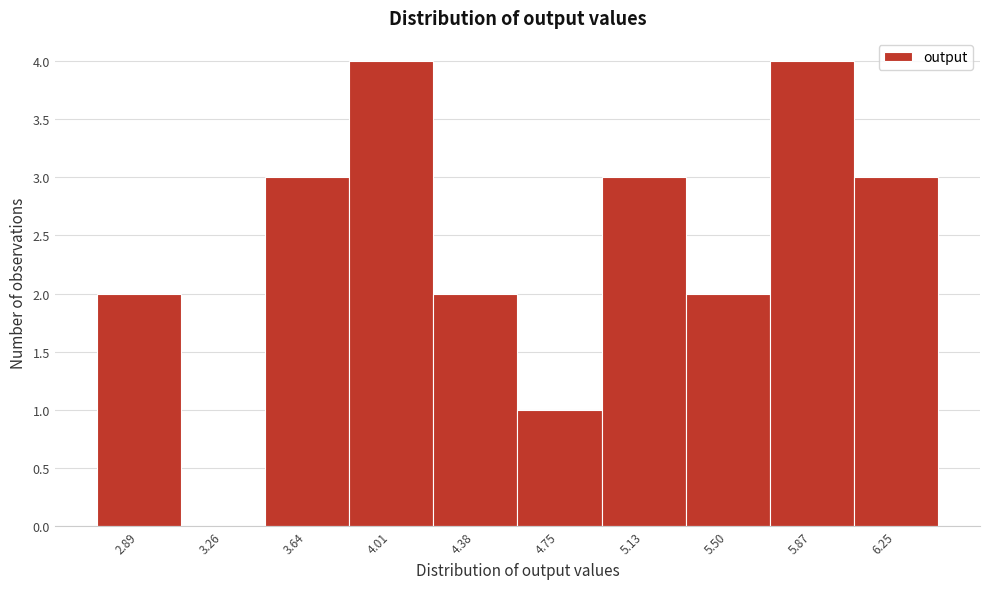

Reading left to right, transcribe all the data shown in this chart.

2.89=2	3.26=0	3.64=3	4.01=4	4.38=2	4.75=1	5.13=3	5.50=2	5.87=4	6.25=3